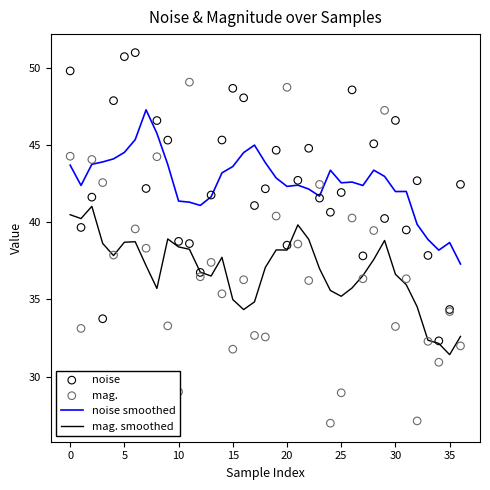

Which series has the widest spread of Y values?

mag.